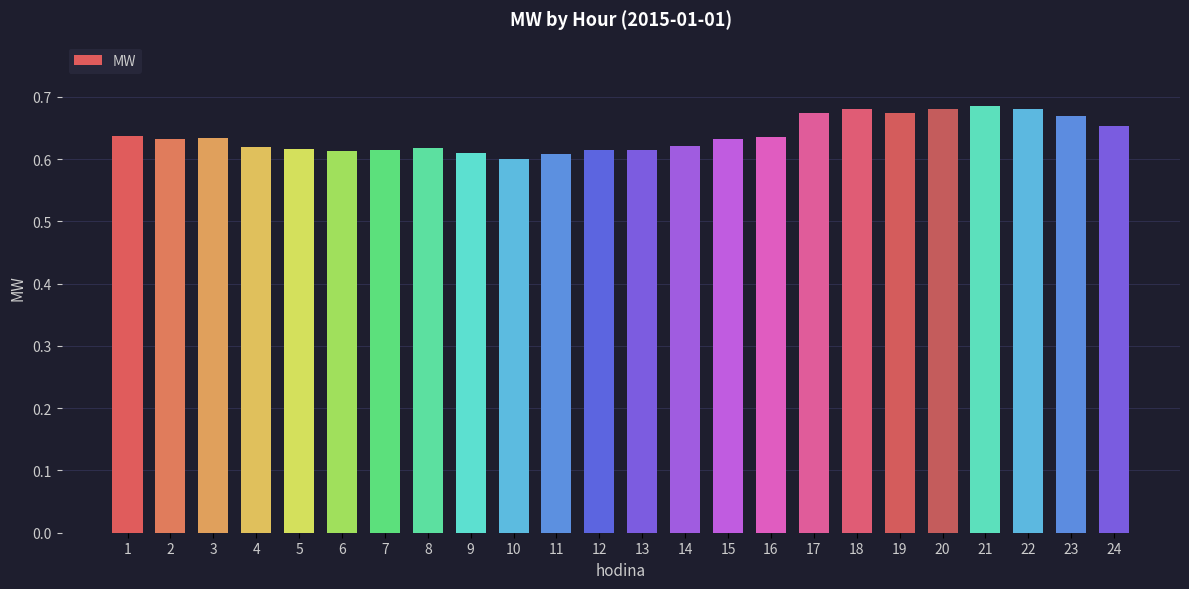

How many values are between 0 and 1?

24